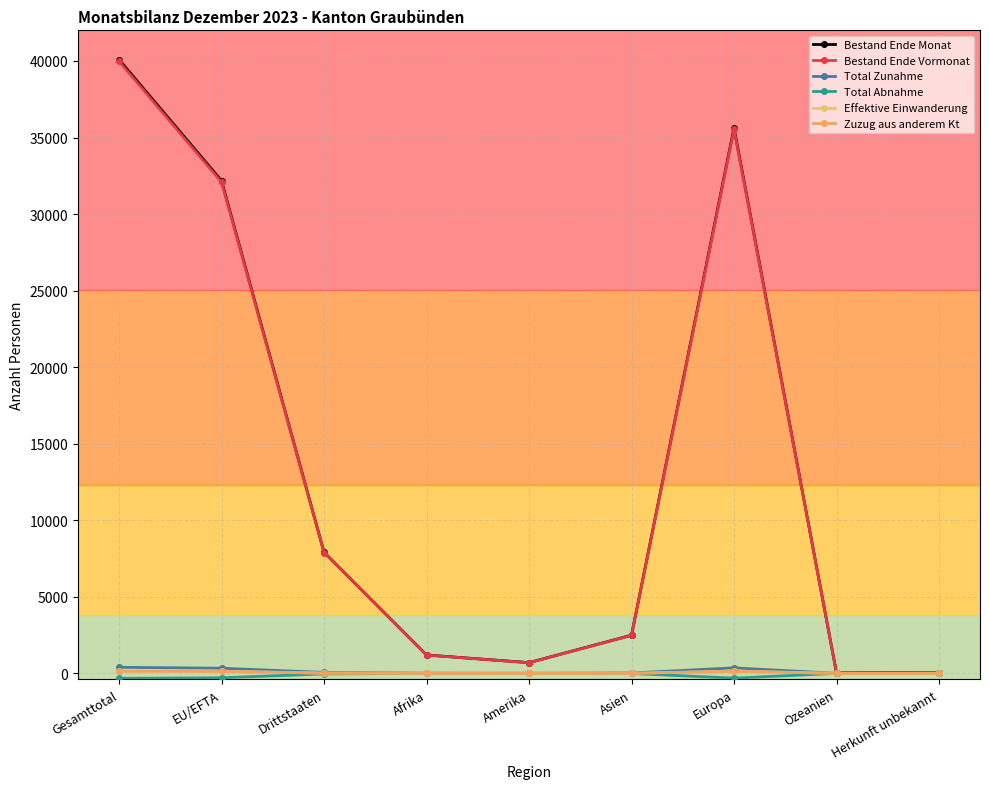

How many lines are shown in the chart?

6